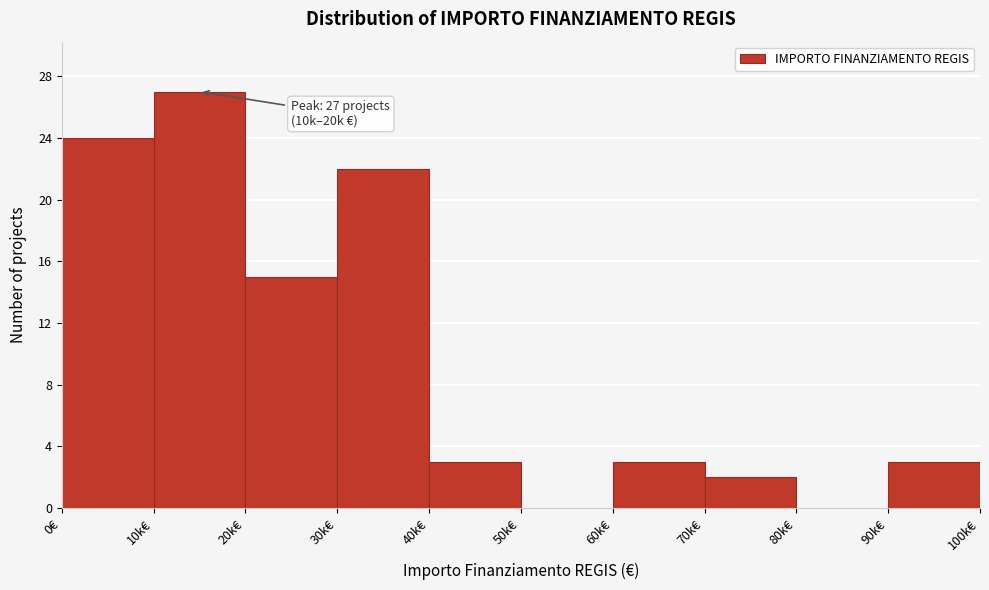

Reading left to right, what are all the values shown in this chart?

0€=24	10k€=27	20k€=15	30k€=22	40k€=3	50k€=0	60k€=3	70k€=2	80k€=0	90k€=3